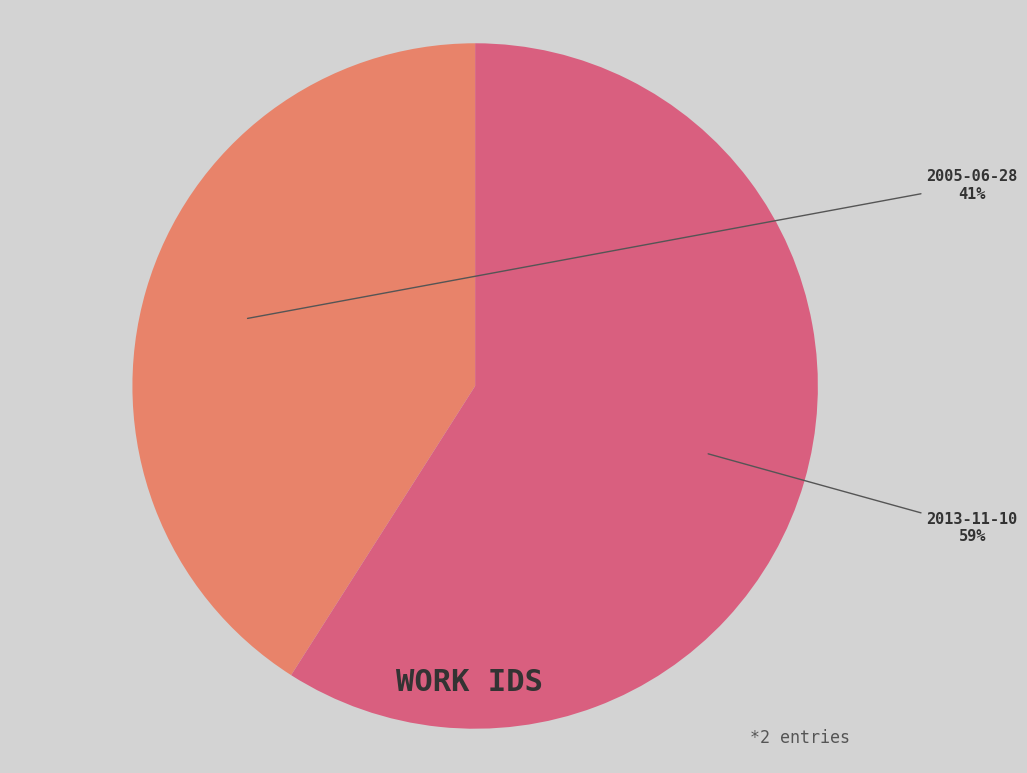

What is the ratio of the value at 2013-11-10 to the value at 2005-06-28?

1.4